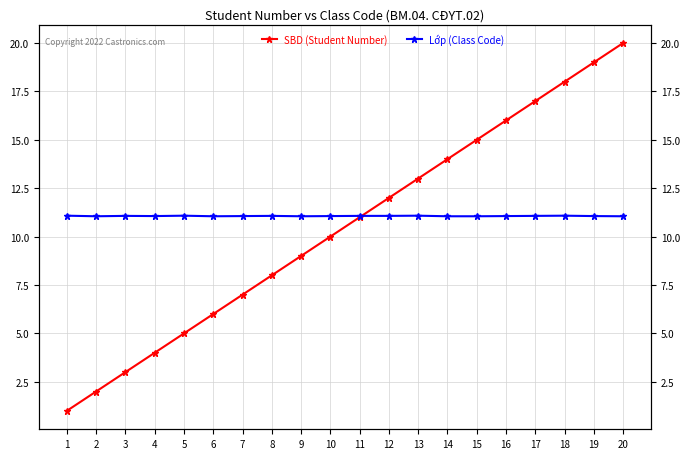

Reading left to right, list all the values displayed in this chart.

SBD (Student Number): 1.0	2.0	3.0	4.0	5.0	6.0	7.0	8.0	9.0	10.0	11.0	12.0	13.0	14.0	15.0	16.0	17.0	18.0	19.0	20.0
Lớp (Class Code): 11.1	11.1	11.1	11.1	11.1	11.1	11.1	11.1	11.1	11.1	11.1	11.1	11.1	11.1	11.1	11.1	11.1	11.1	11.1	11.1